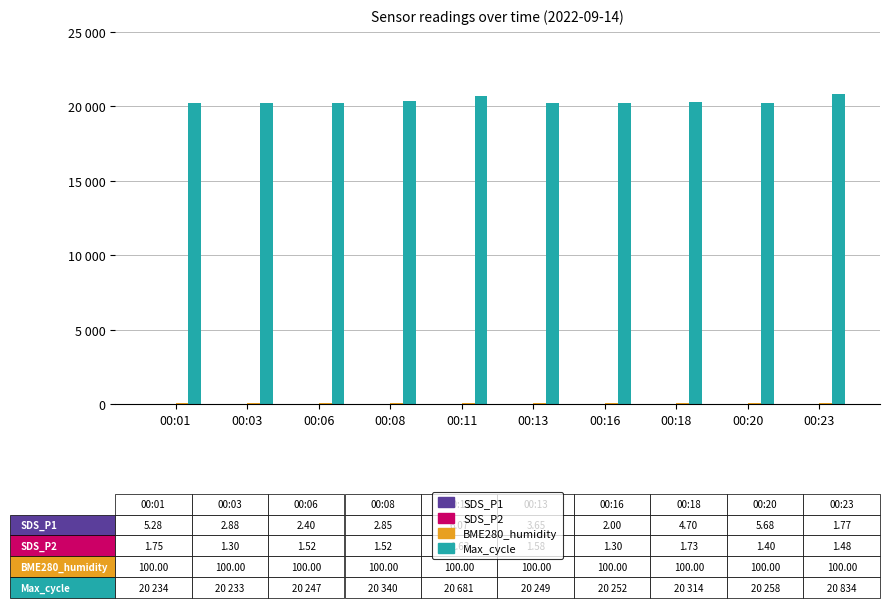

Are the bars grouped side by side (vs. stacked)?

Yes